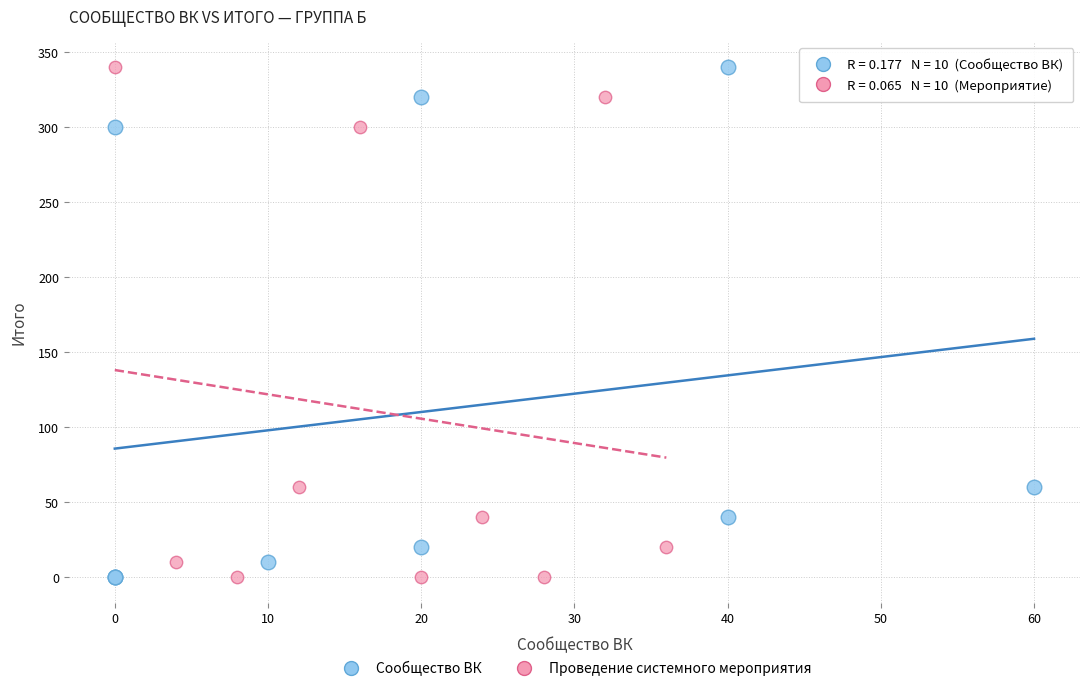

What are all the series names shown in the legend?

Сообщество ВК, Проведение системного мероприятия